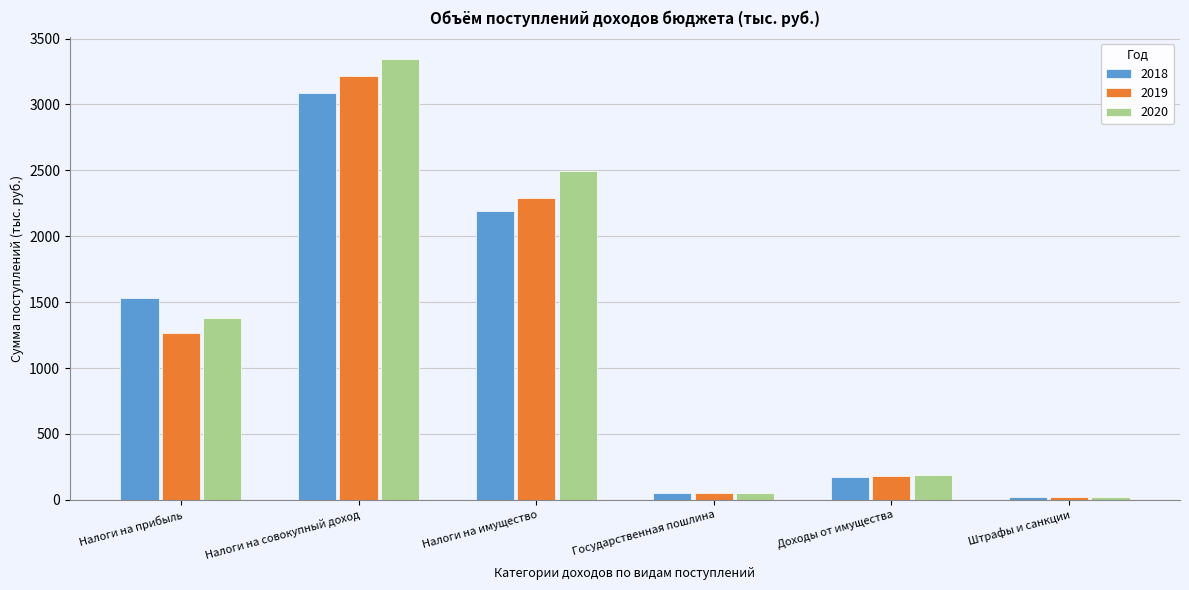

Reading left to right, extract all data points from this chart.

2018: Налоги на прибыль=1529.6	Налоги на совокупный доход=3089.6	Налоги на имущество=2191.7	Государственная пошлина=50.5	Доходы от имущества=171.0	Штрафы и санкции=20.2
2019: Налоги на прибыль=1264.7	Налоги на совокупный доход=3213.2	Налоги на имущество=2286.9	Государственная пошлина=52.5	Доходы от имущества=177.8	Штрафы и санкции=21.0
2020: Налоги на прибыль=1377.9	Налоги на совокупный доход=3341.7	Налоги на имущество=2497.9	Государственная пошлина=54.6	Доходы от имущества=184.9	Штрафы и санкции=21.8